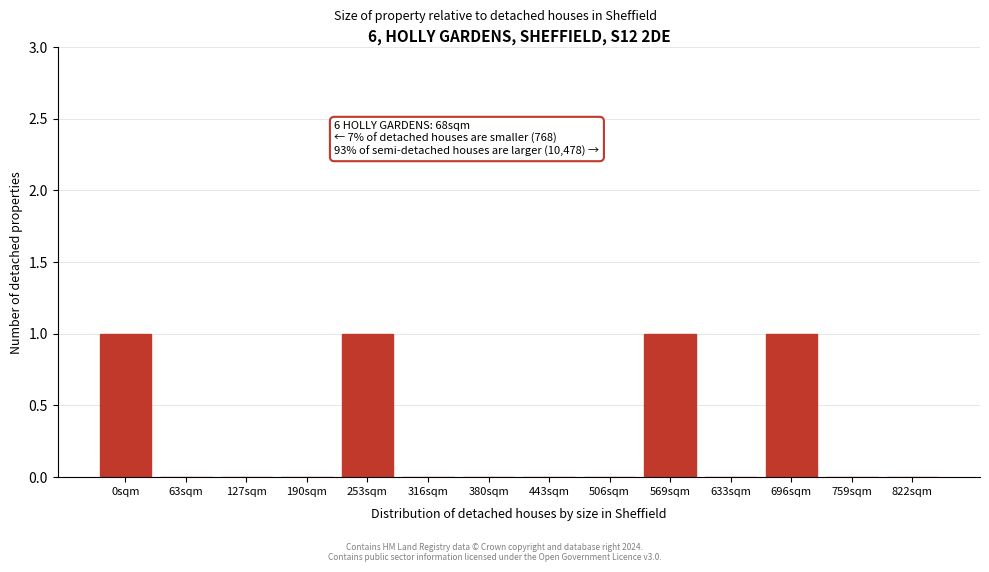

Reading left to right, what are all the values shown in this chart?

0sqm=1	63sqm=0	127sqm=0	190sqm=0	253sqm=1	316sqm=0	380sqm=0	443sqm=0	506sqm=0	569sqm=1	633sqm=0	696sqm=1	759sqm=0	822sqm=0